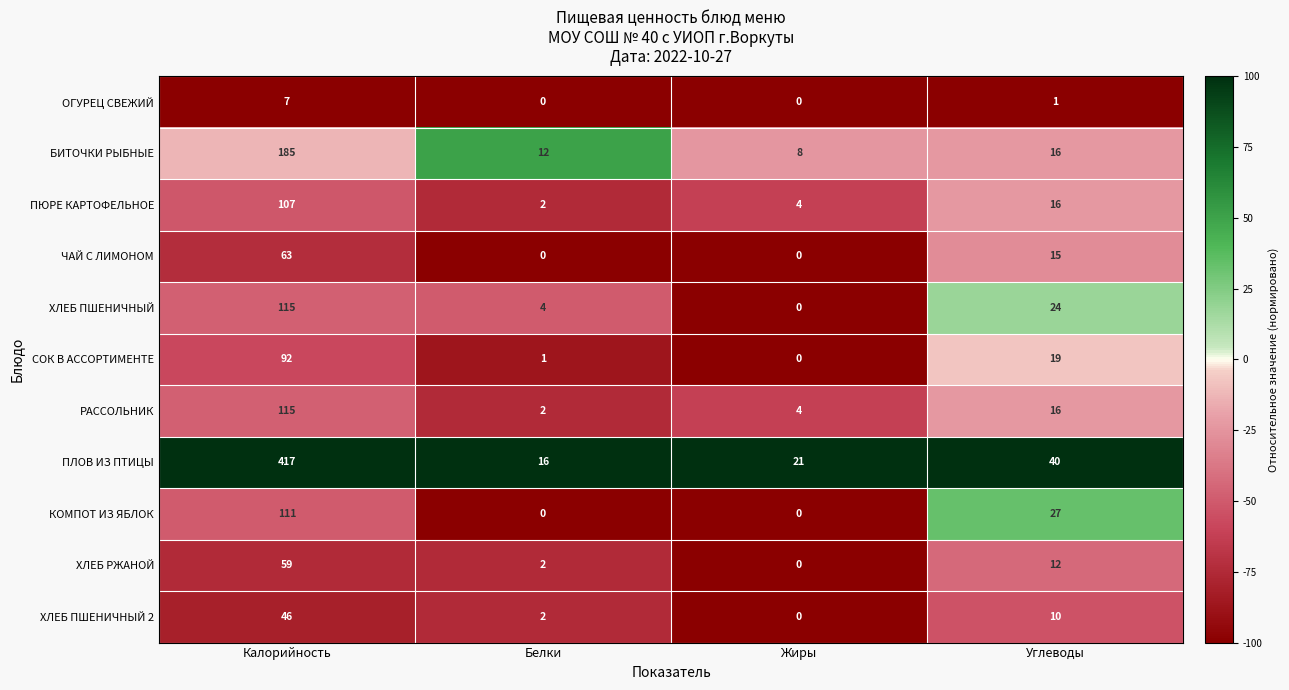

Where is КОМПОТ ИЗ ЯБЛОК nearest to the value 55?

Углеводы